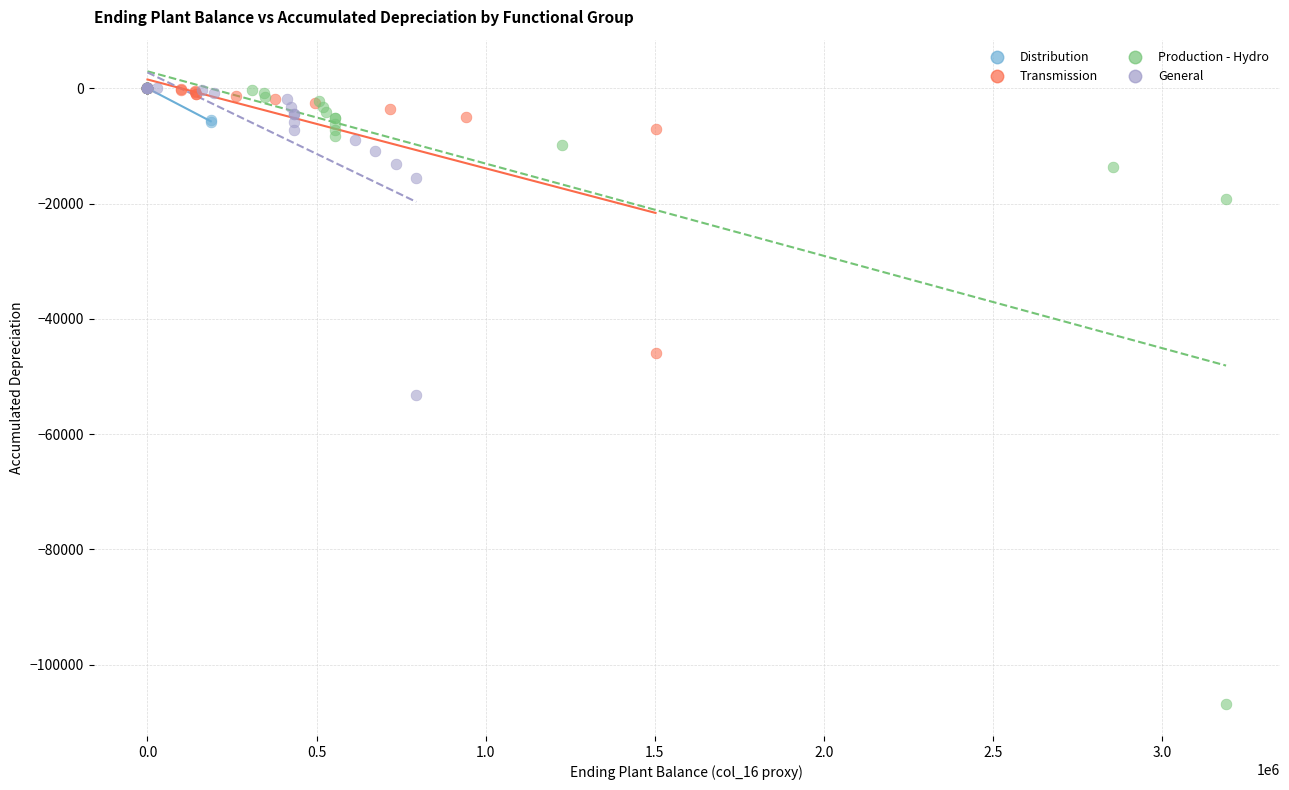

Which series has the largest Y range (max minus min)?

Production - Hydro